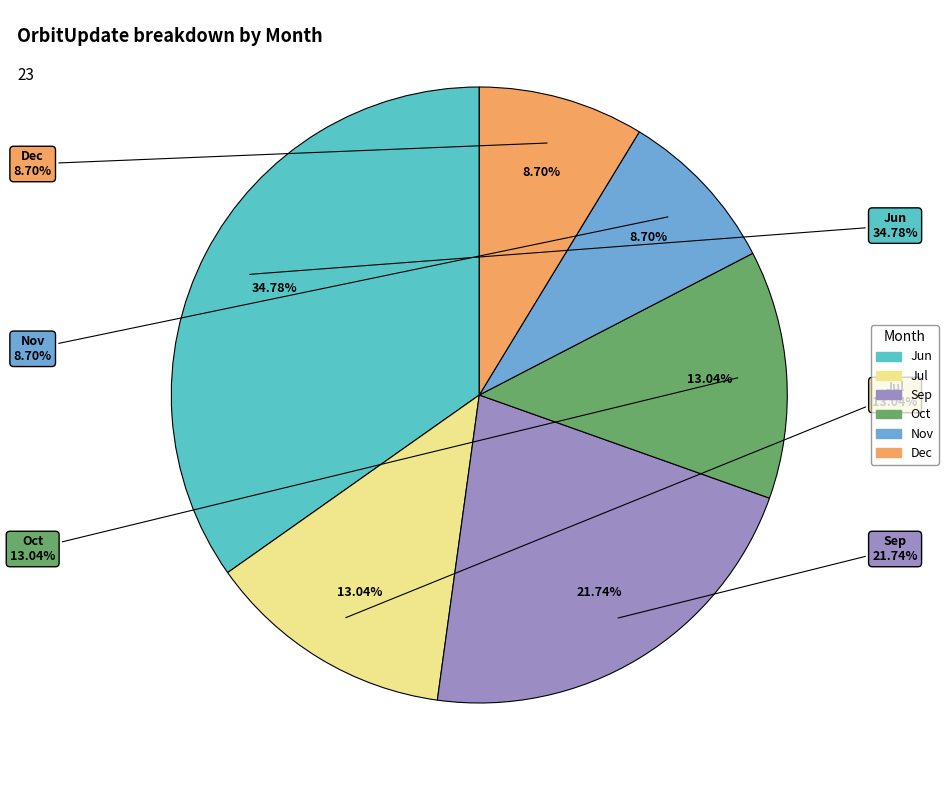

How many slices are in this pie chart?

6